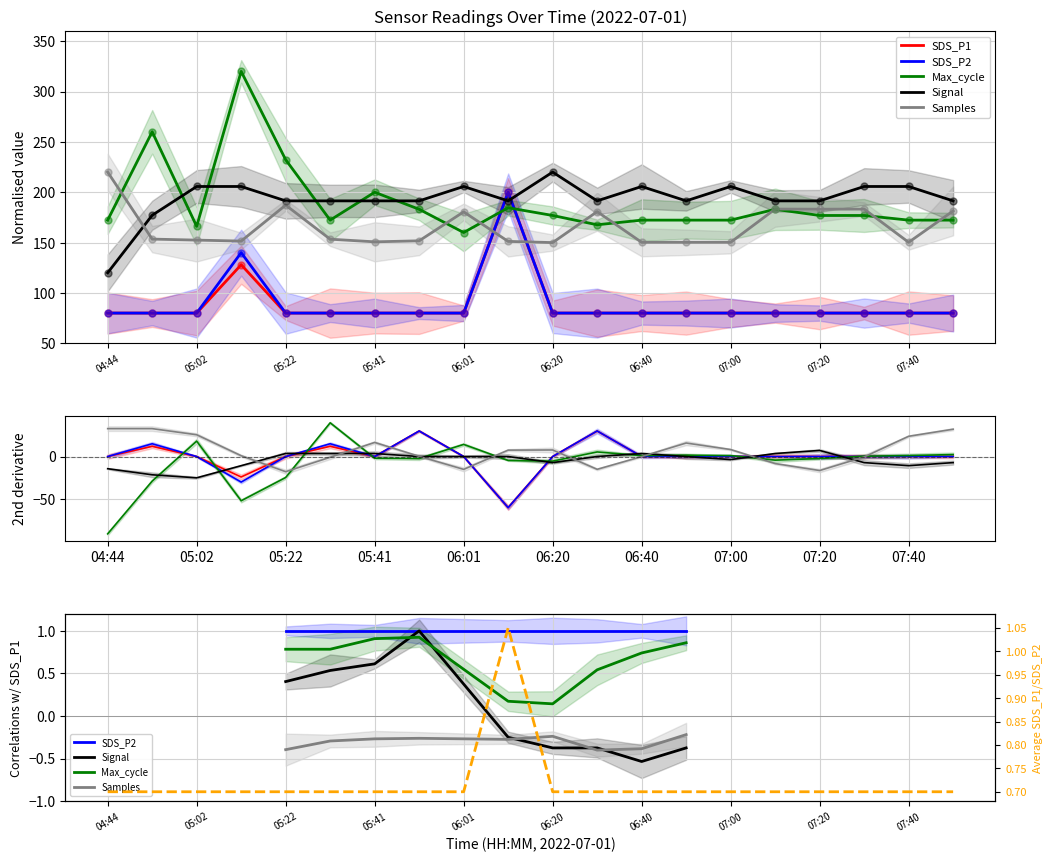

The value of SDS_P2 at 06:20 is 80.0. True or false?

True